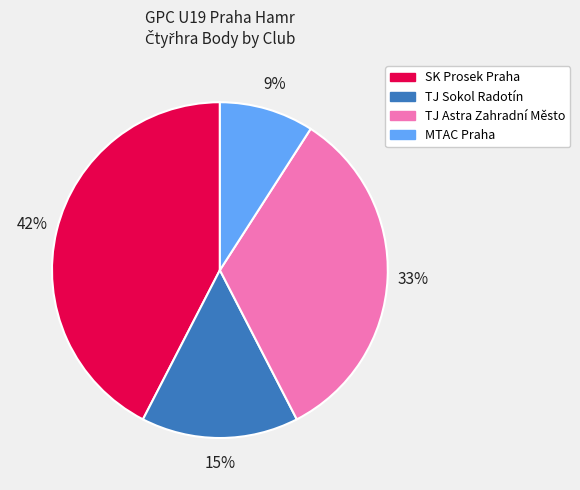

Count the number of slices in the pie.

4